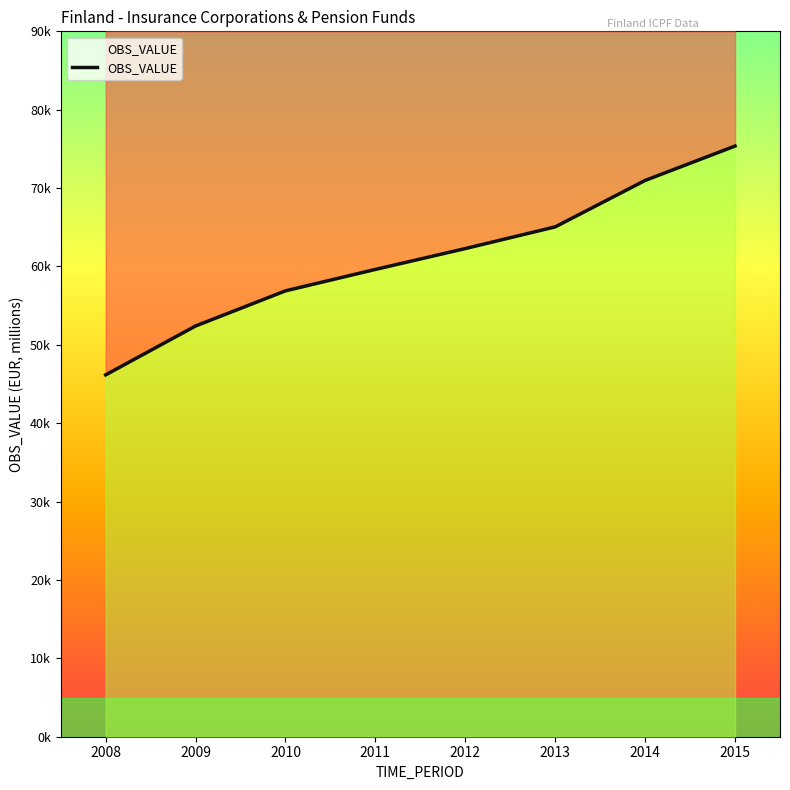

Reading left to right, list all the values displayed in this chart.

2008=46169	2009=52407	2010=56890	2011=59623	2012=62284	2013=65052	2014=70976	2015=75365